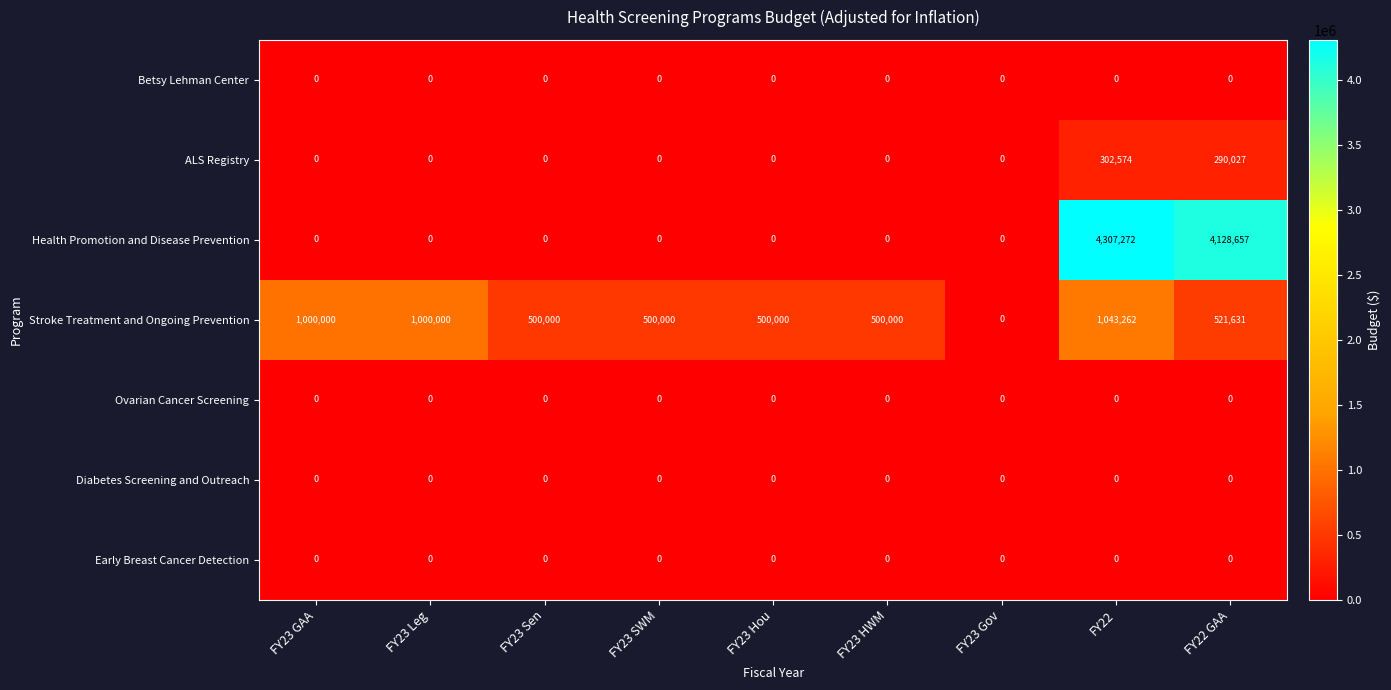

The value of Early Breast Cancer Detection at FY23 Sen is 0. True or false?

True